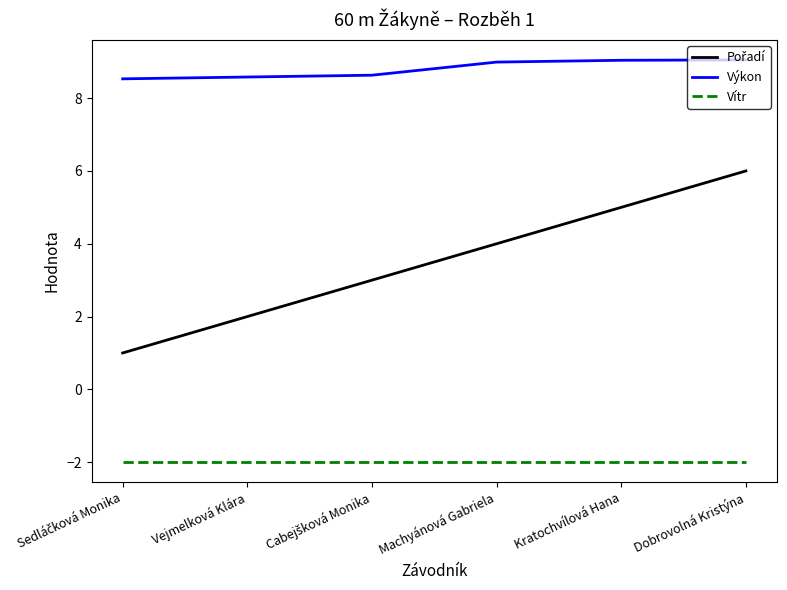

At which category is the sum across all series the highest?

Dobrovolná Kristýna